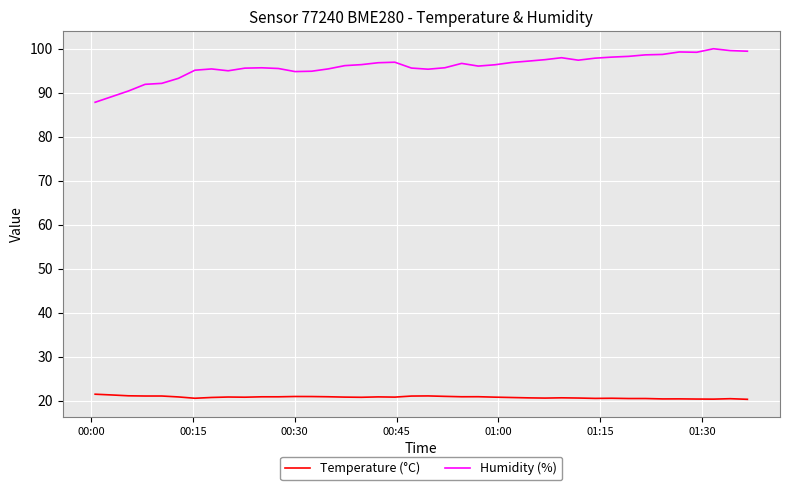

True or false: Humidity (%) and Temperature (°C) cross at least once.

False